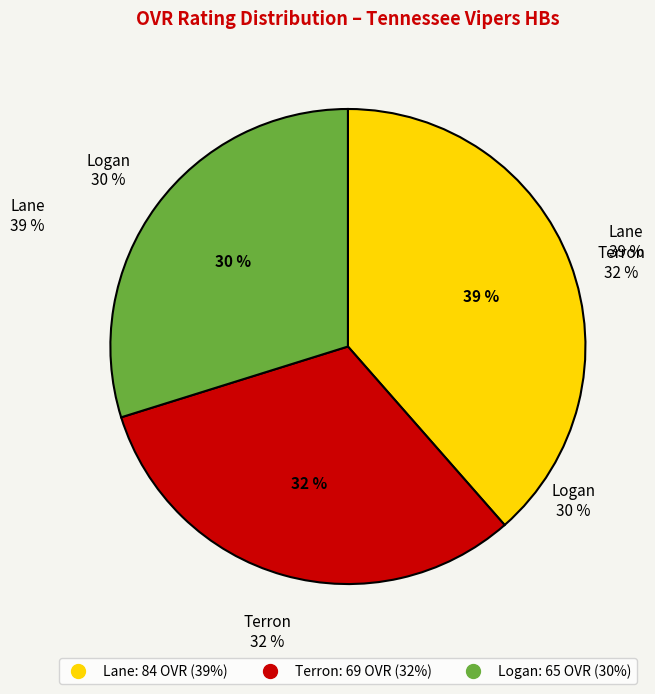

To the nearest percent, what is the difference between the Terron and Lane slice percentages?

7%